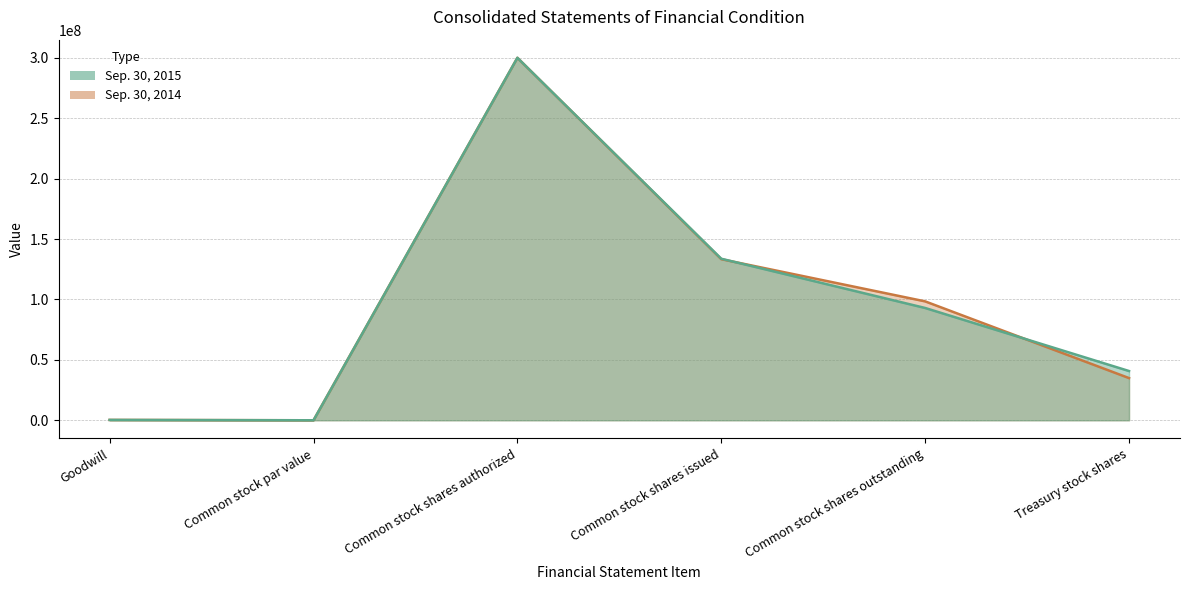

What are all the series names shown in the legend?

Sep. 30, 2015, Sep. 30, 2014